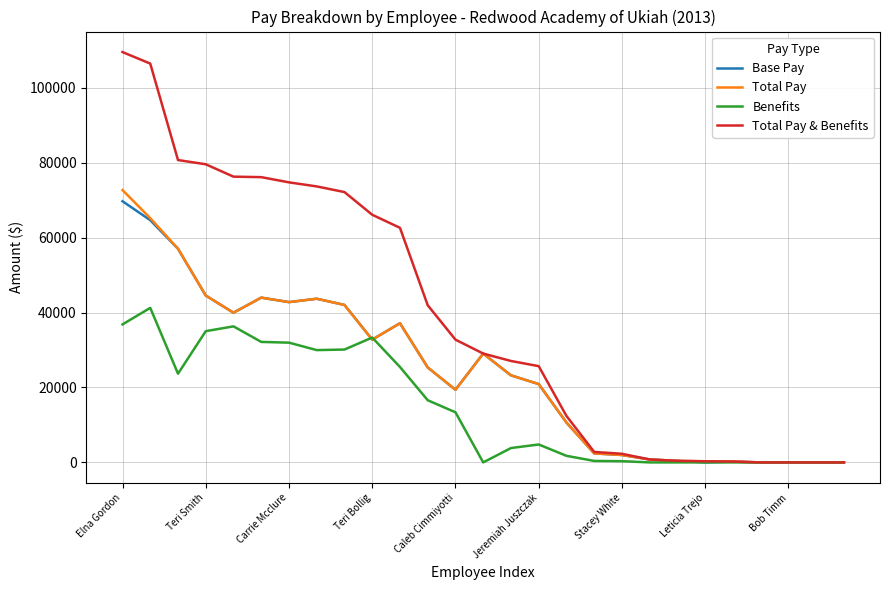

Which series has the largest total across all categories?

Total Pay & Benefits